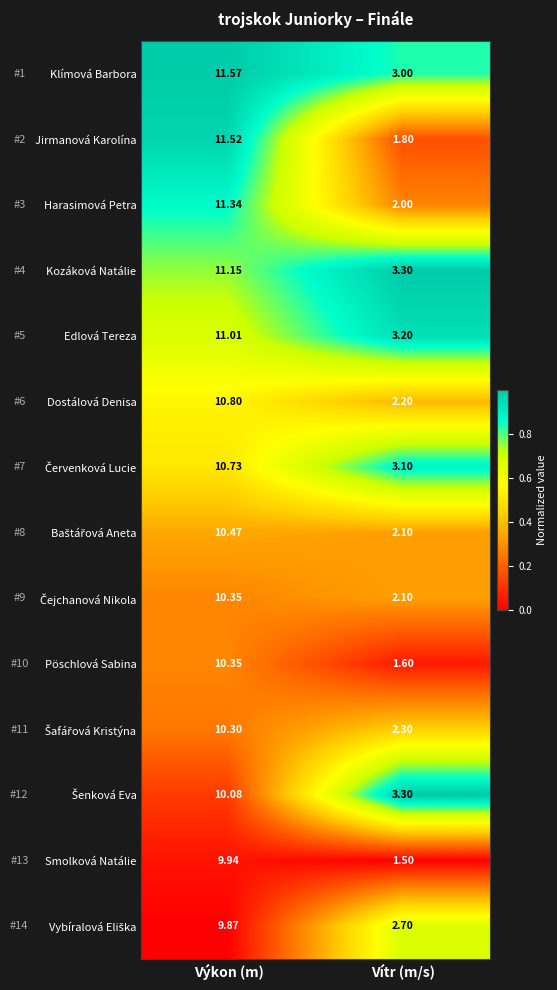

Where is Harasimová Petra nearest to the value 6?

Vítr (m/s)